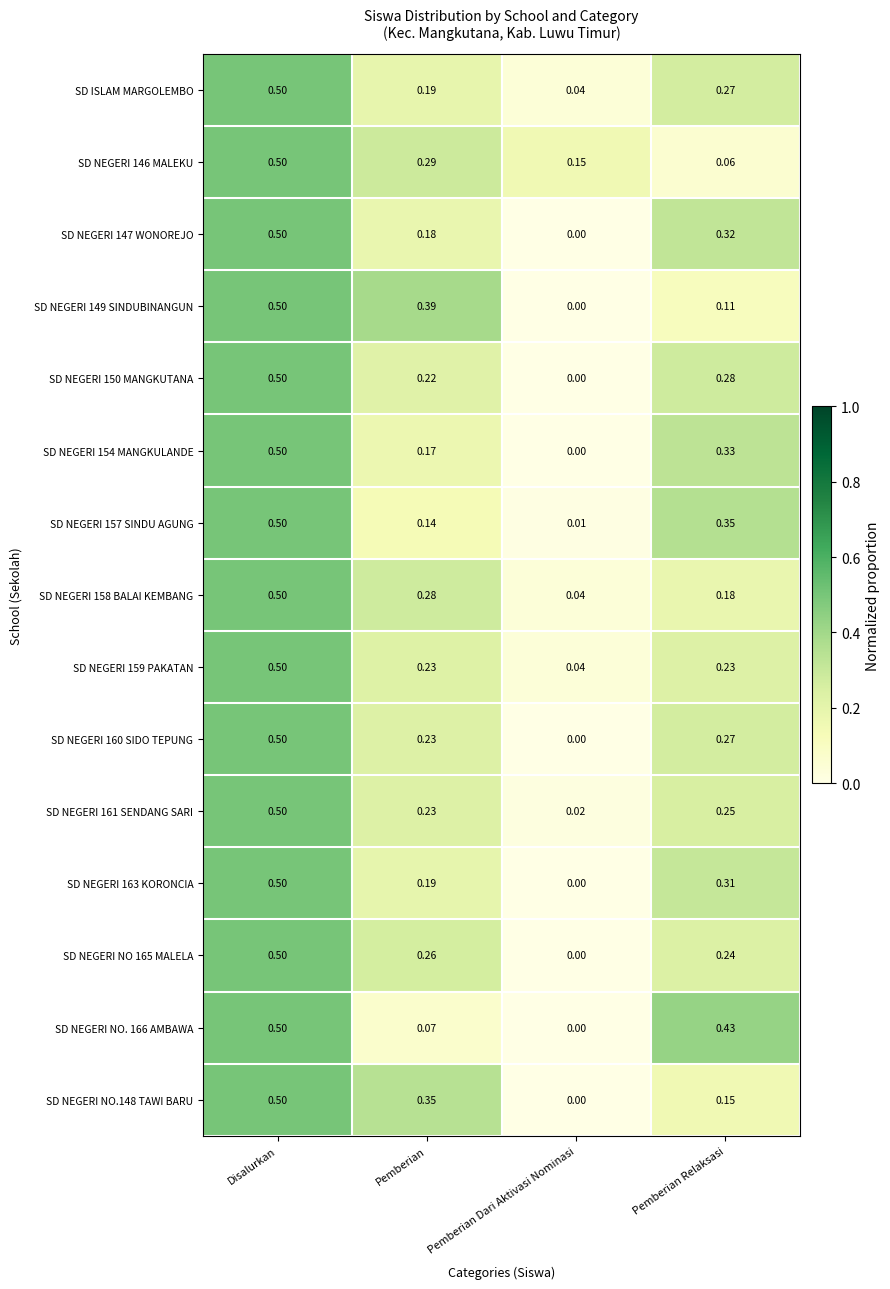

Where is SD NEGERI 146 MALEKU nearest to the value 0?

Pemberian Relaksasi